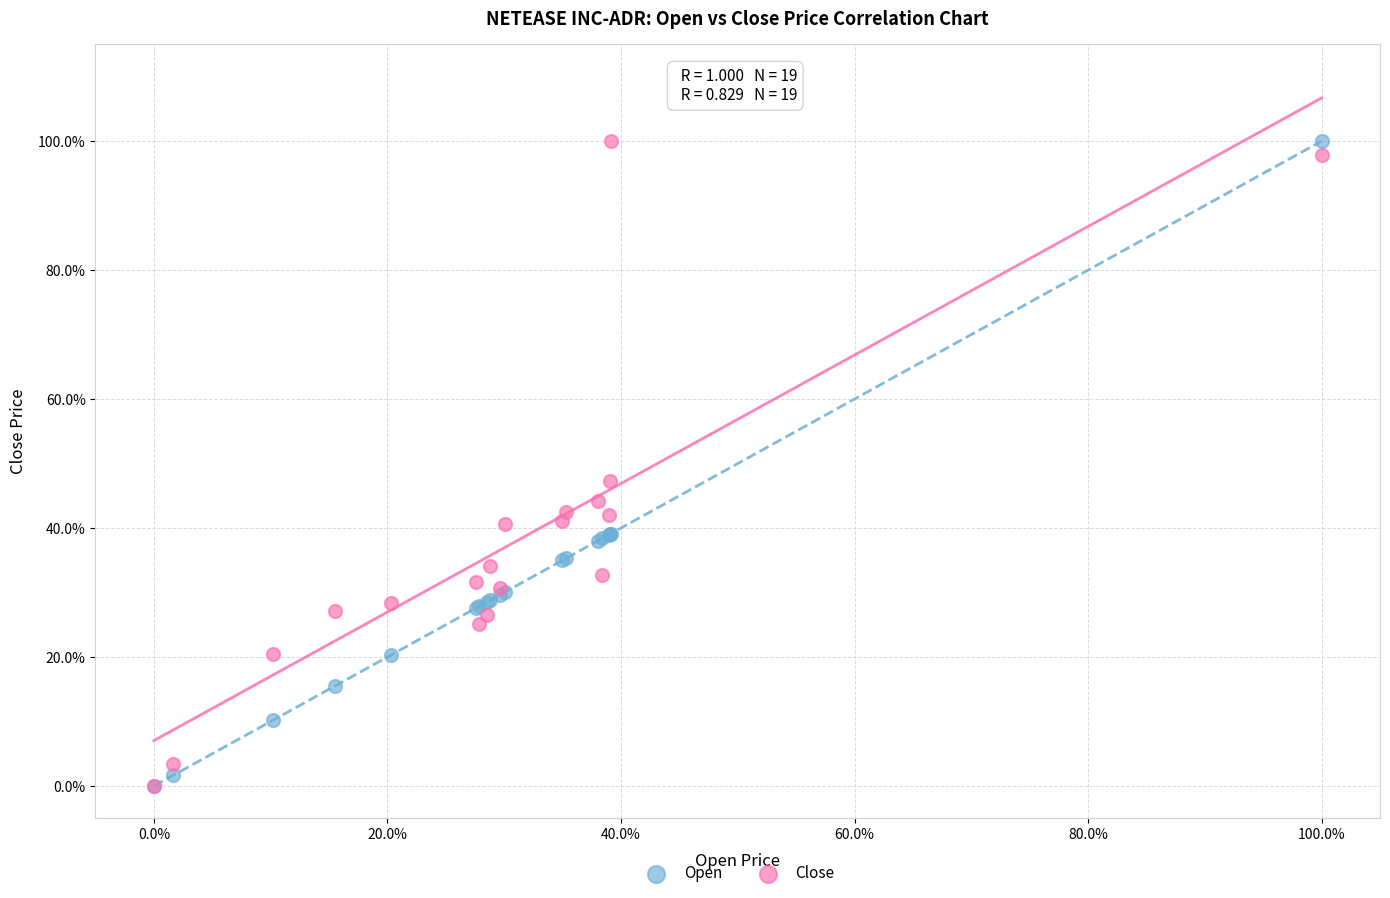

What are all the series names shown in the legend?

Open, Close